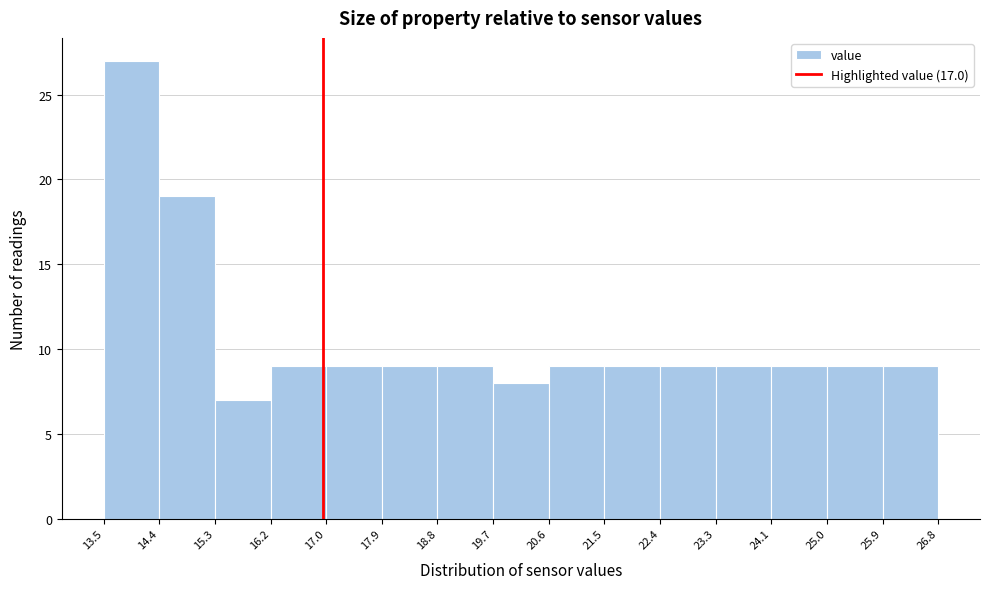

What is the height of the bar covering 22.4 to 23.3 on the x-axis? The values are not printed on the chart, so give them approximately, as read against the axis.

9